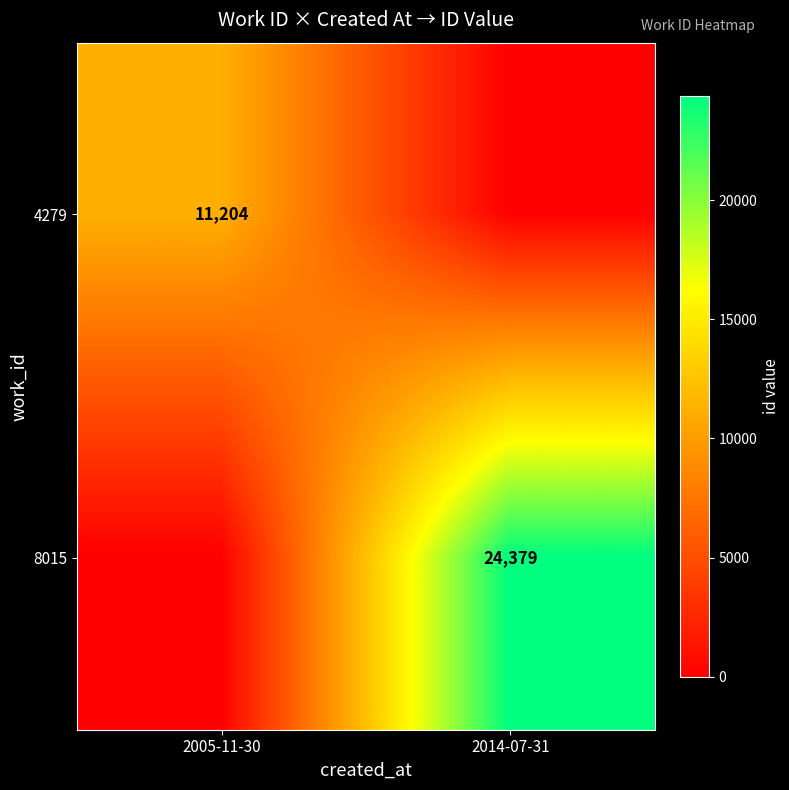

True or false: 8015 has a value of 24379 at 2014-07-31.

True